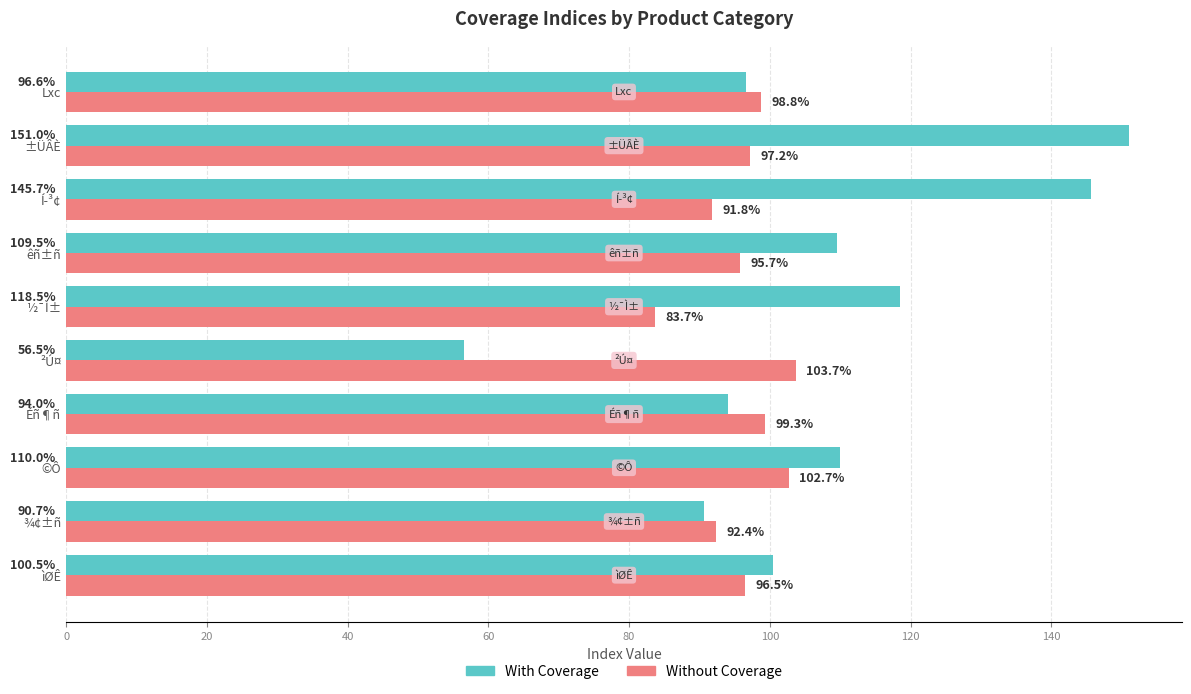

What is the difference between the highest and lowest values at Lxc?

2.2